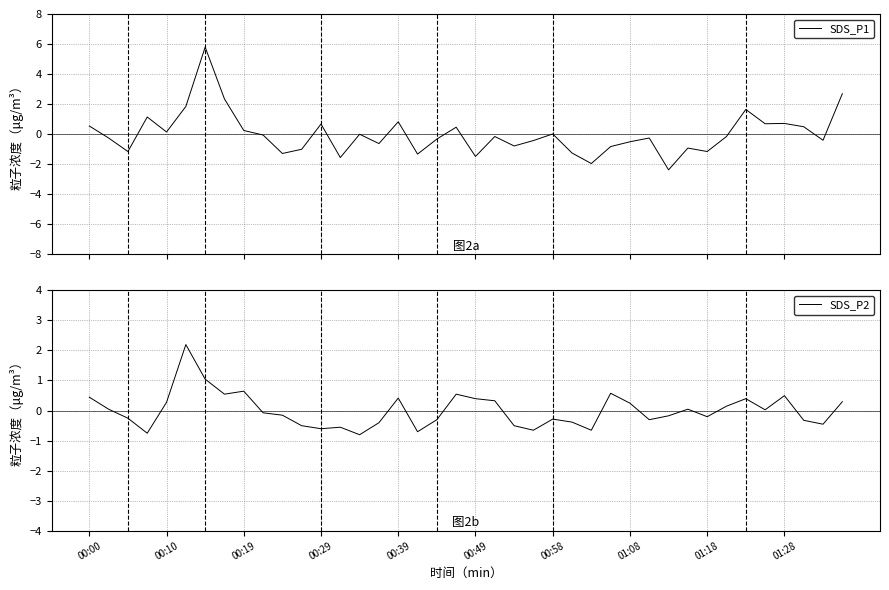

The SDS_P2 series shows 0.1 at 00:49. True or false?

False